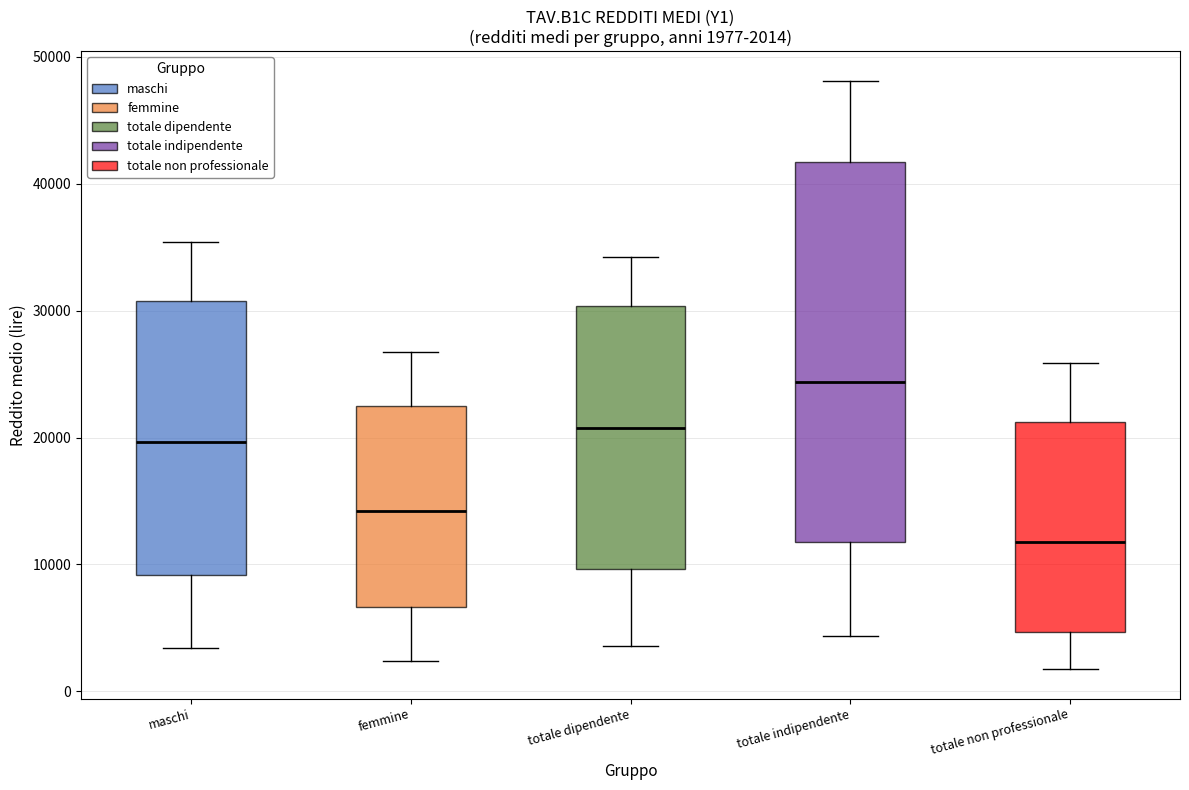

Which box's median line is the highest?

totale indipendente